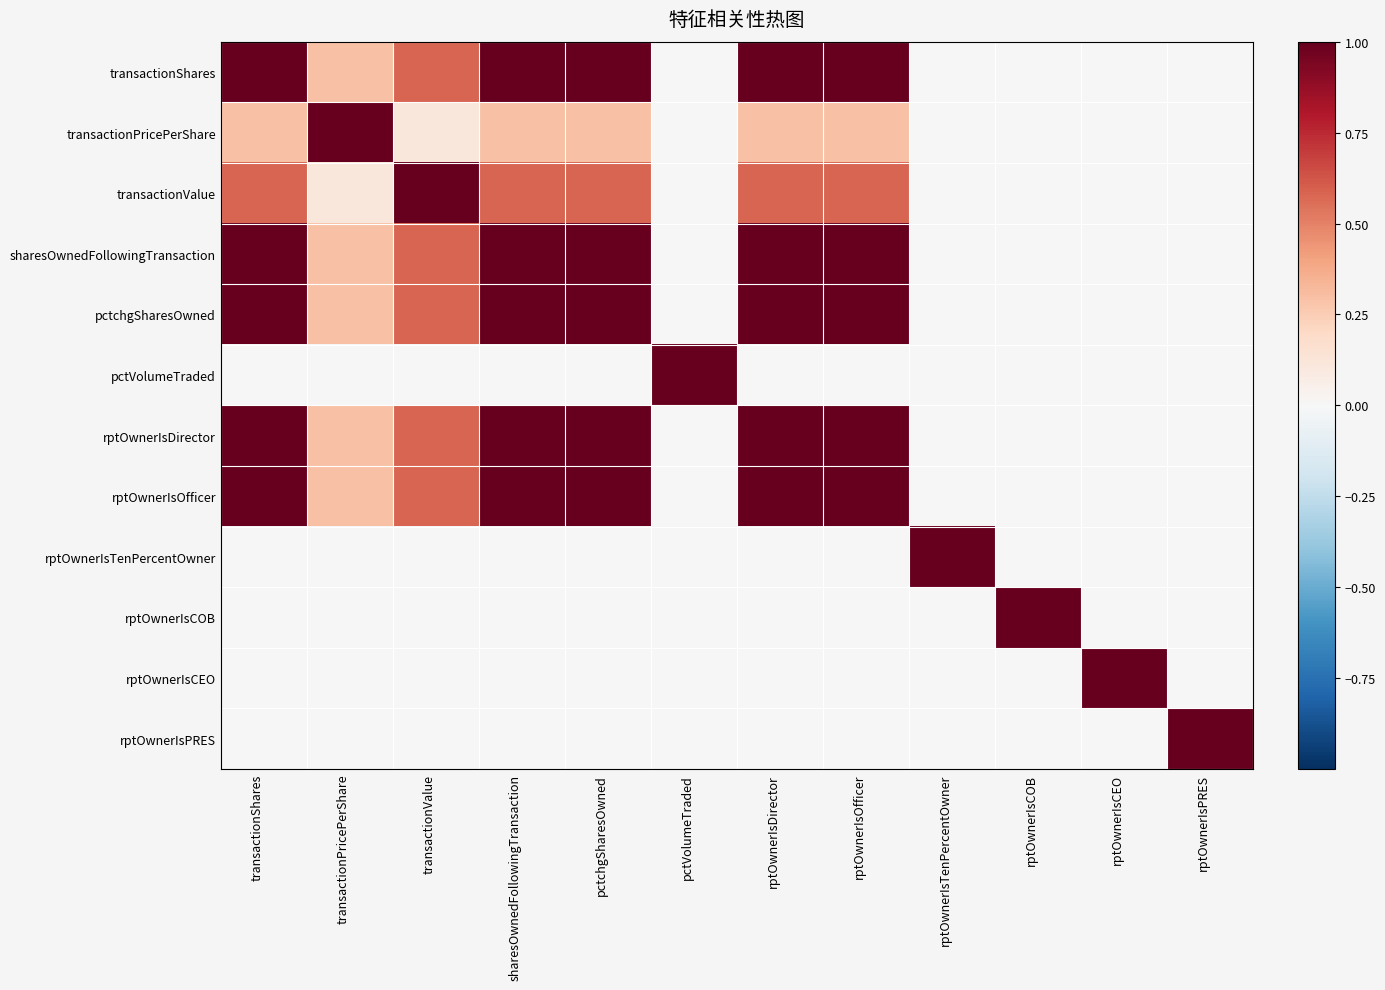

At which category is the sum across all series the highest?

transactionShares